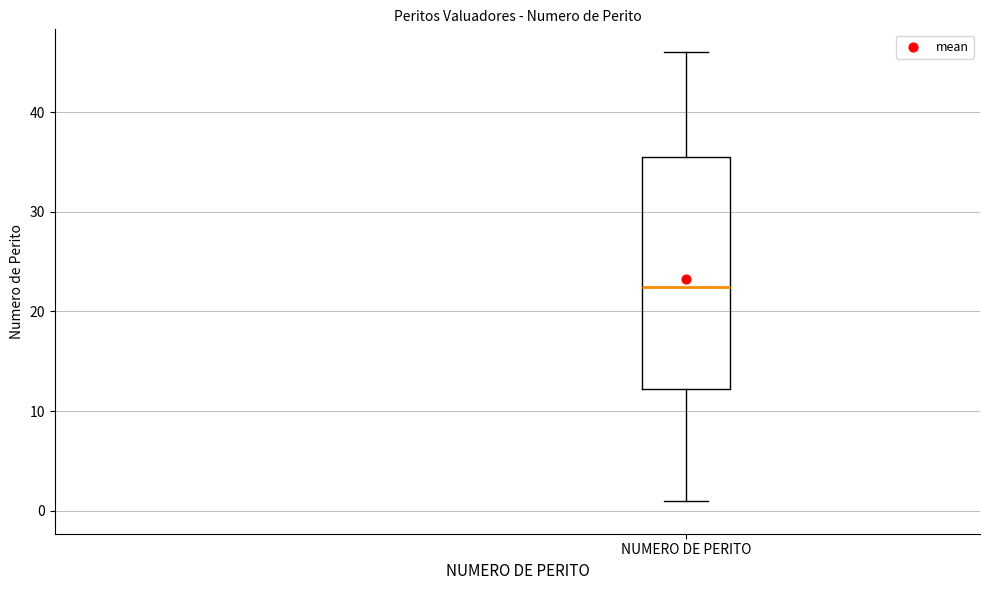

Transcribe this box plot: give where the median line is, the range the box spans, and where the two whiskers end, as read against the y-axis. The values are not printed on the chart, so give them approximately, as read against the axis.

median 23, box 12 to 36, whiskers 1 to 46